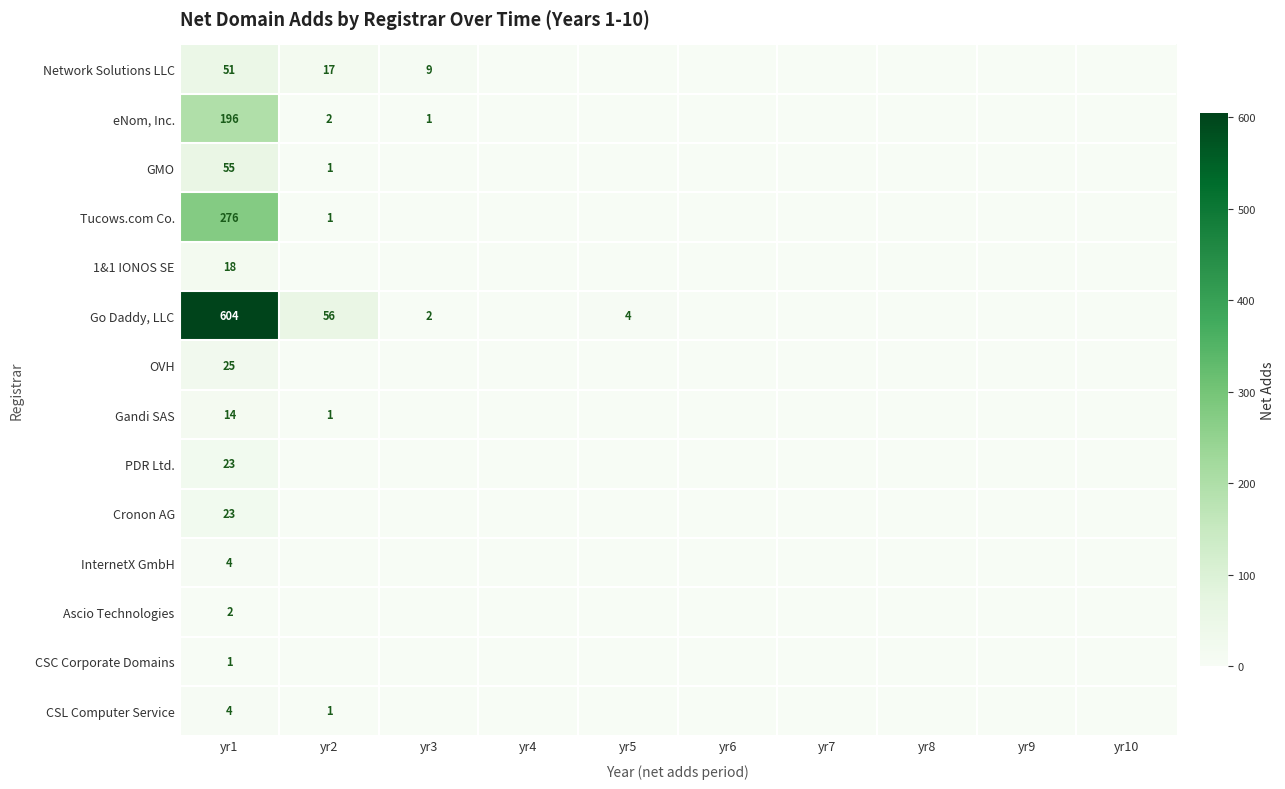

The Go Daddy, LLC series shows 604 at yr1. True or false?

True